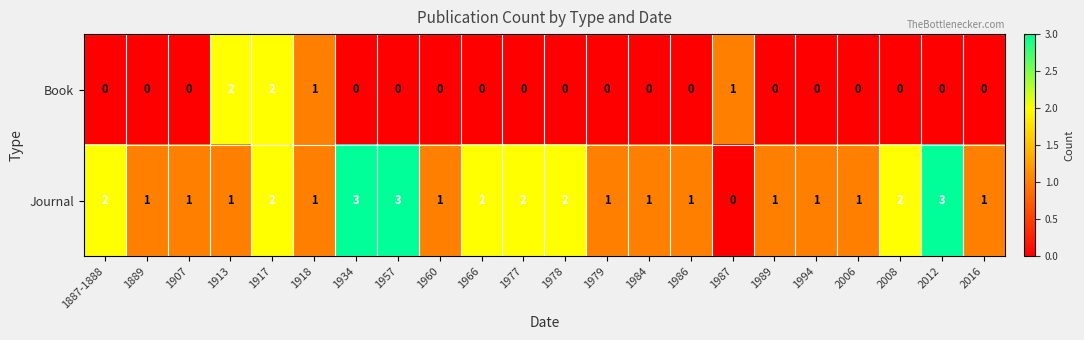

What is the maximum value shown in the chart?

3